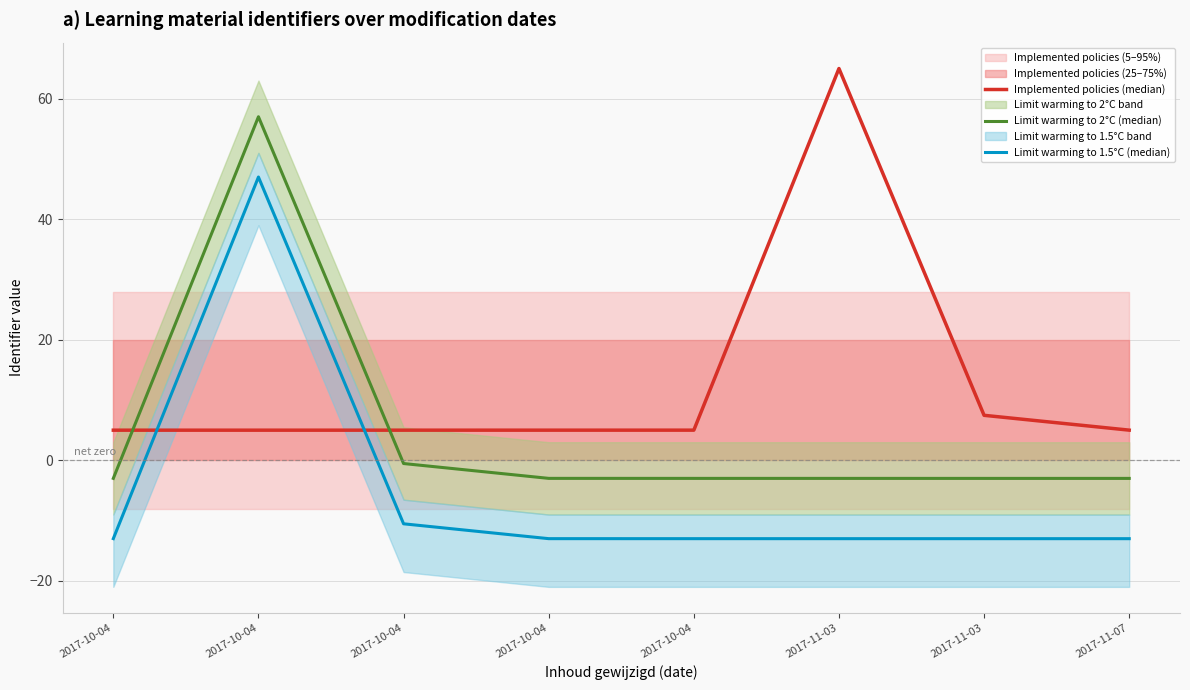

At which label is Limit warming to 2°C (median) closest to 26?

2017-10-04